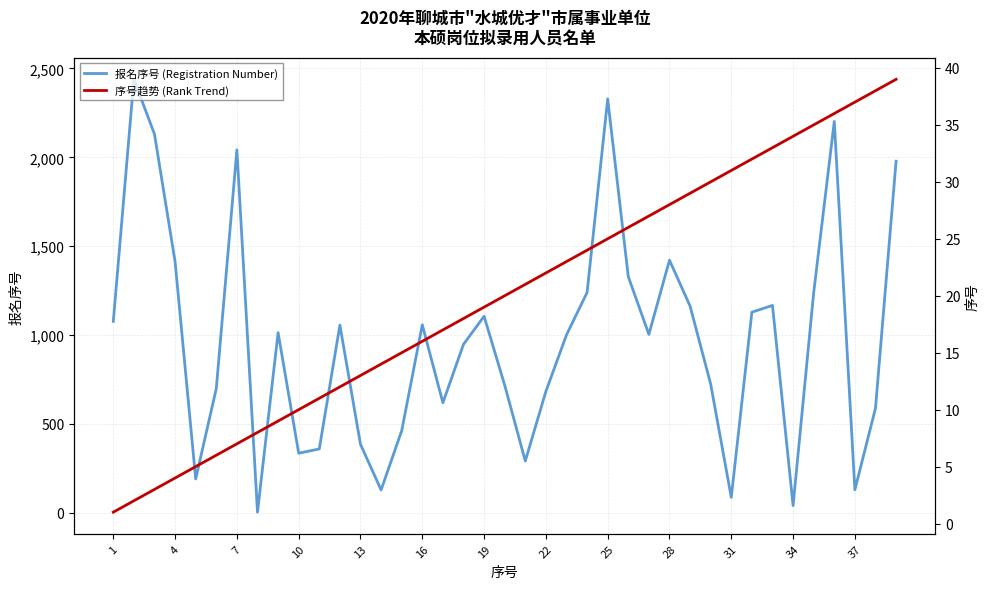

List the series in order of their overall mean, lowest first.

序号趋势 (Rank Trend), 报名序号 (Registration Number)